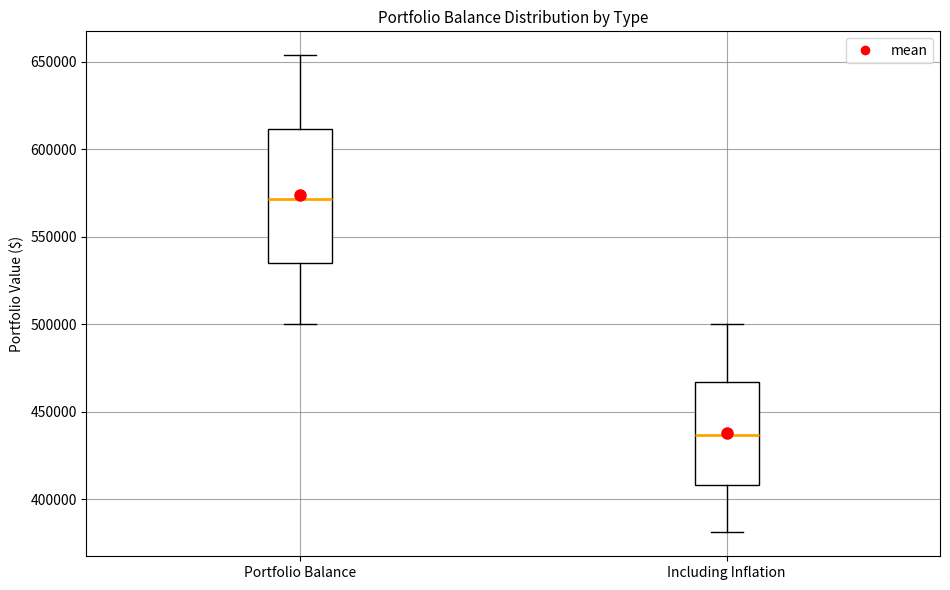

Reading left to right, read every box against the y-axis: the position of its median line, the range the box covers, and the ends of its whiskers. The values are not printed on the chart, so give them approximately, as read against the axis.

Portfolio Balance: median 570000, box 535000 to 610000, whiskers 500000 to 655000
Including Inflation: median 435000, box 410000 to 465000, whiskers 380000 to 500000